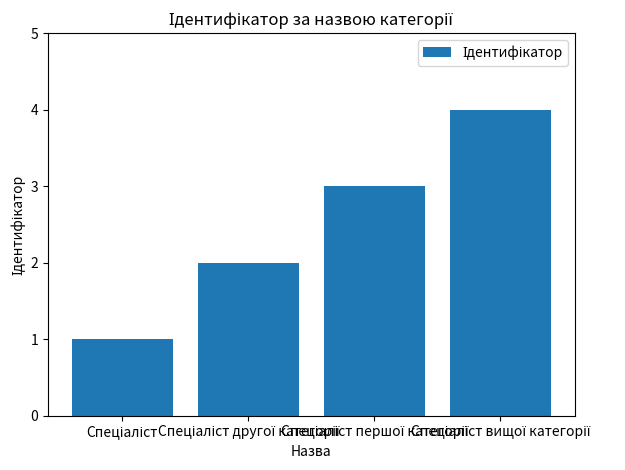

What is the sum of all values?

10